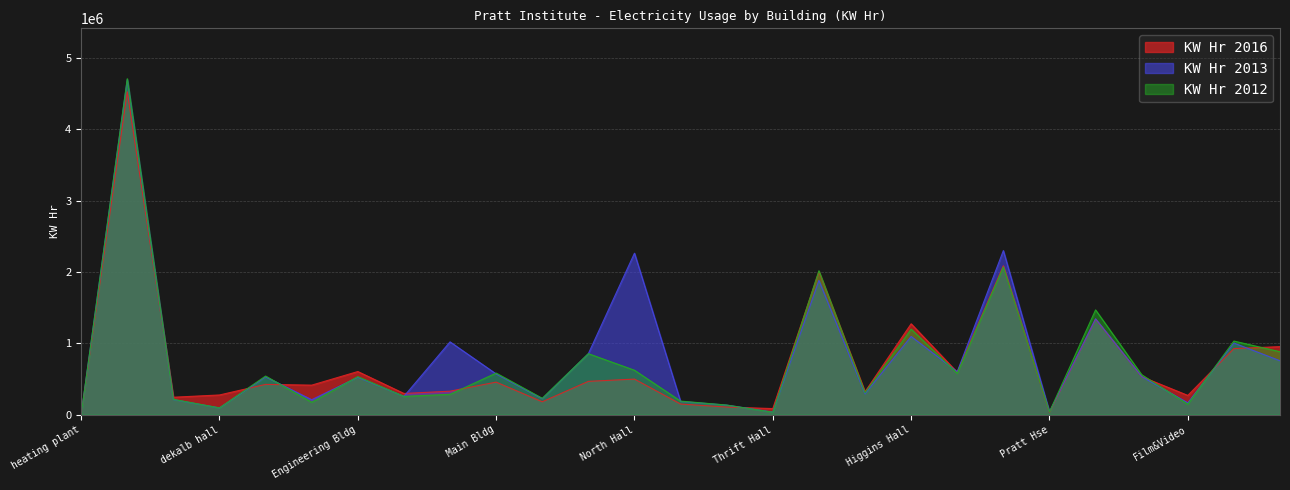

What is the difference between the maximum and minimum values in the KW Hr 2016 series?

4523640